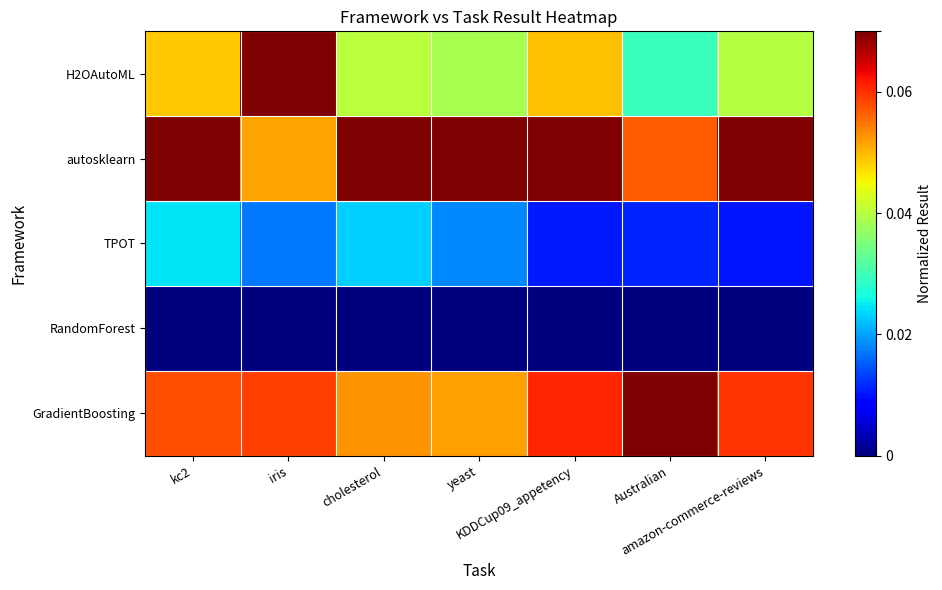

List the series in order of their peak value, lowest first.

RandomForest, TPOT, H2OAutoML, autosklearn, GradientBoosting